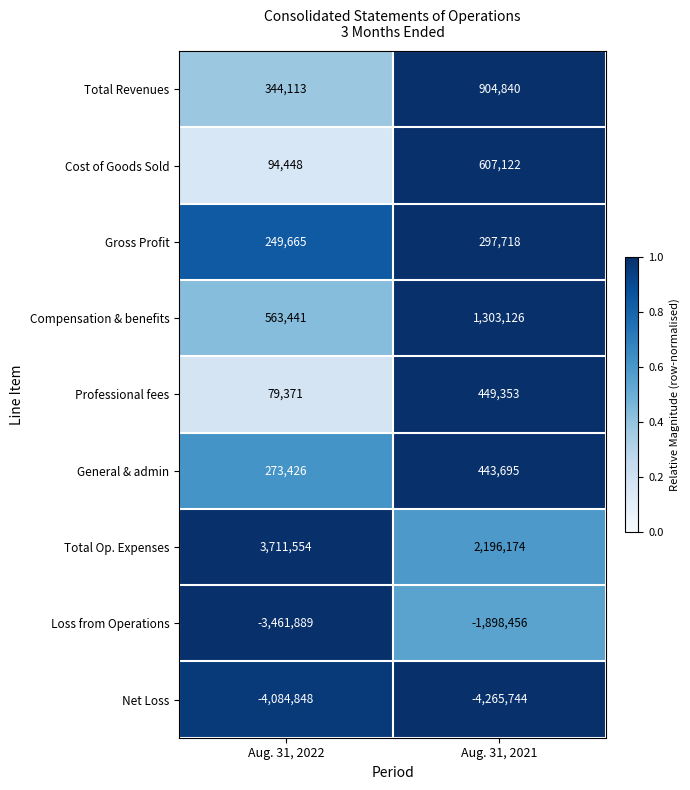

Is it true that General & admin equals 404568 at Aug. 31, 2022?

False